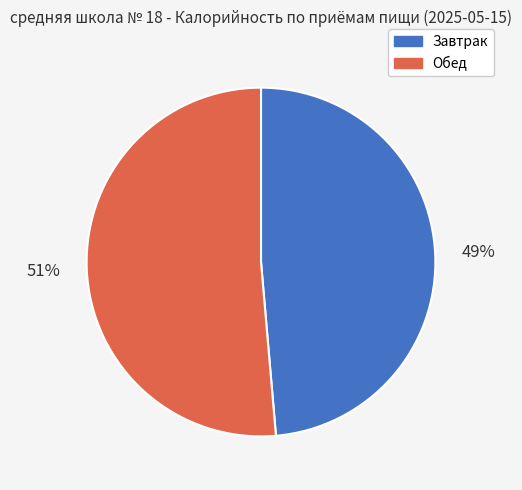

Combined, do Завтрак and Обед account for over 50%?

Yes